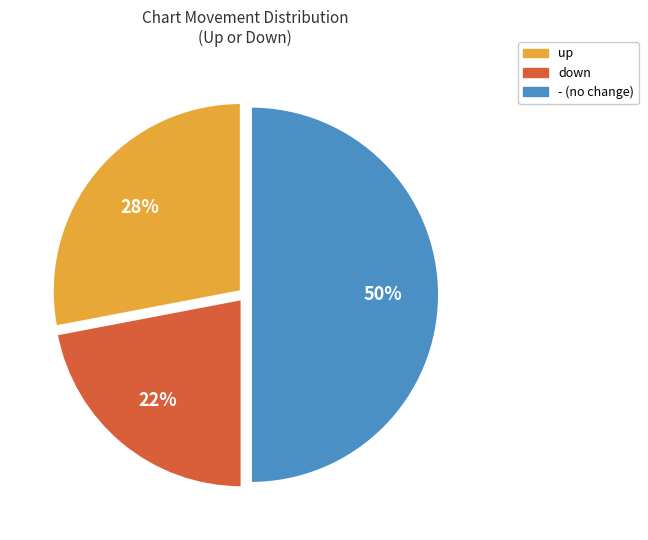

To the nearest percent, what percentage of the pie is down?

22%